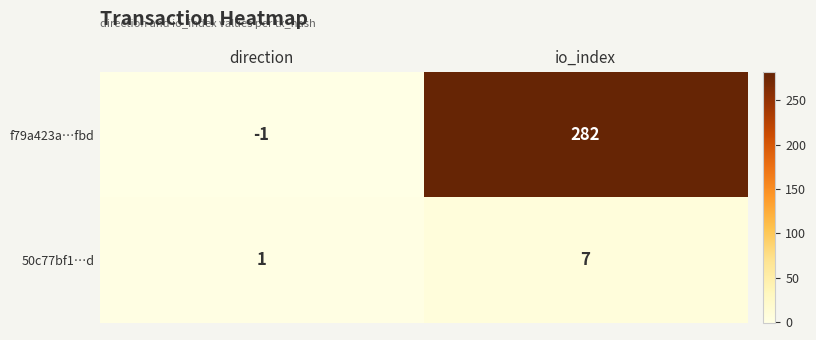

At which category is the sum across all series the highest?

io_index